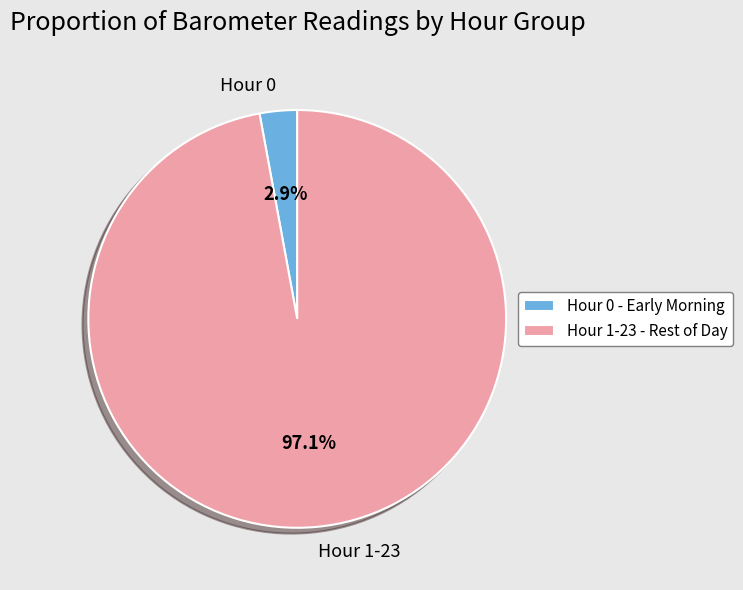

How many slices are in this pie chart?

2